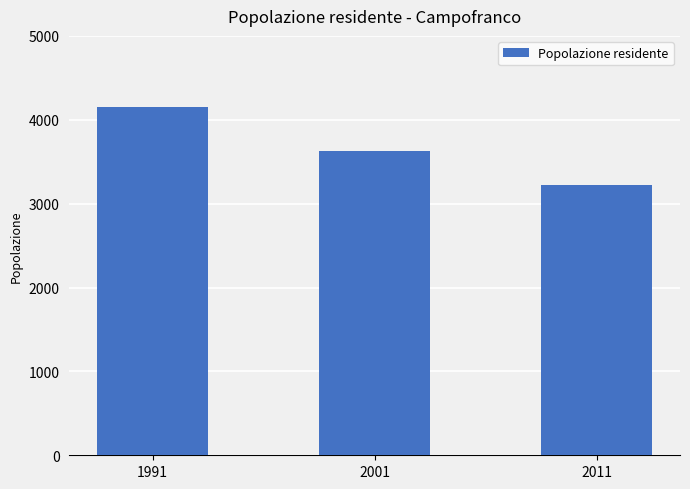

Is it true that the value at 2011 is 4434?

False